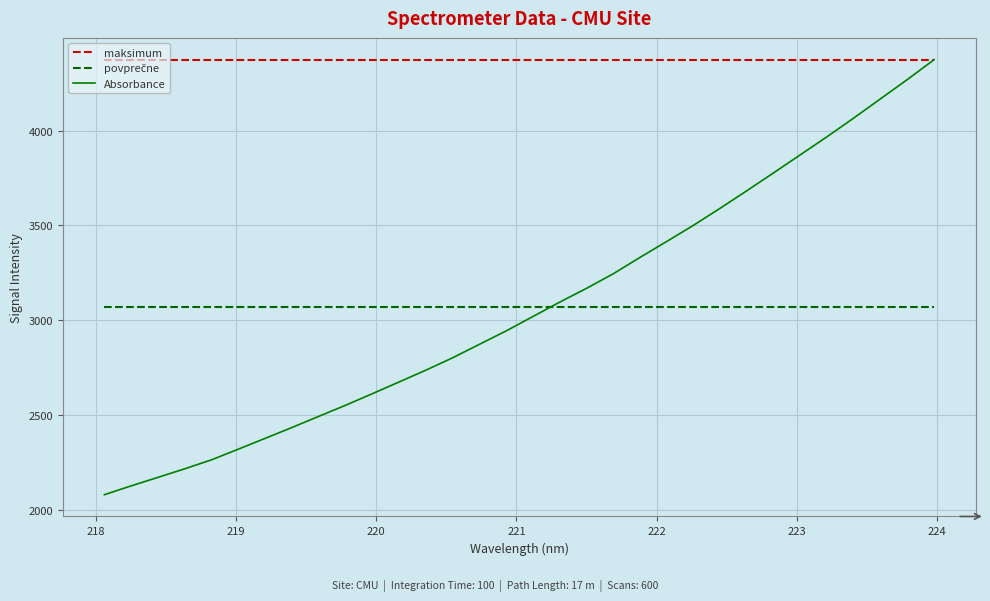

Which series has the largest range (max minus min)?

Absorbance